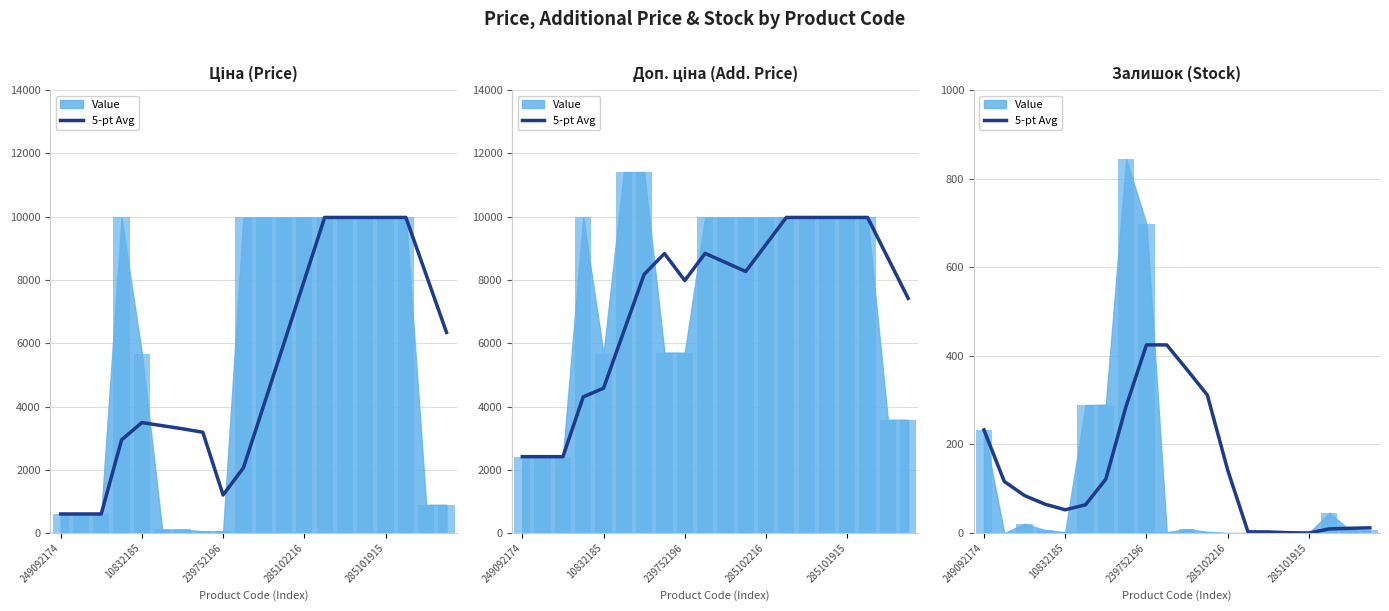

What is the difference between the maximum and minimum values?

424.6